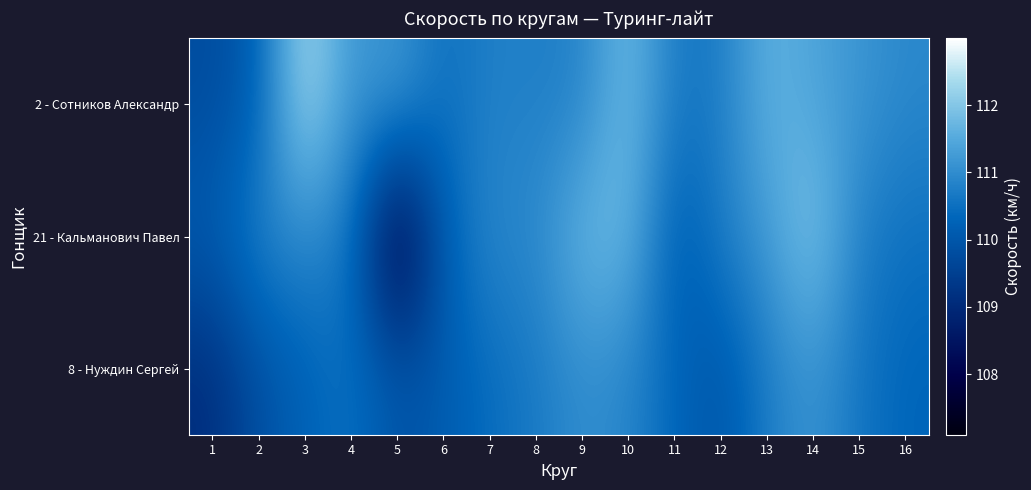

Reading right to left, what are all the values shown in this chart?

2 - Сотников Александр: 16=110.9	15=111.2	14=111.4	13=111.7	12=110.7	11=110.7	10=111.9	9=110.8	8=110.8	7=110.8	6=110.5	5=111.3	4=111.1	3=112.5	2=110.2	1=109.8
21 - Кальманович Павел: 16=110.5	15=110.7	14=112.1	13=111.2	12=110.7	11=110.0	10=111.8	9=111.8	8=110.9	7=111.0	6=110.2	5=107.6	4=110.6	3=110.9	2=110.9	1=110.1
8 - Нуждин Сергей: 16=110.3	15=110.6	14=111.2	13=110.7	12=110.0	11=110.3	10=110.9	9=111.0	8=110.7	7=110.4	6=110.1	5=110.0	4=110.5	3=110.2	2=109.8	1=109.1